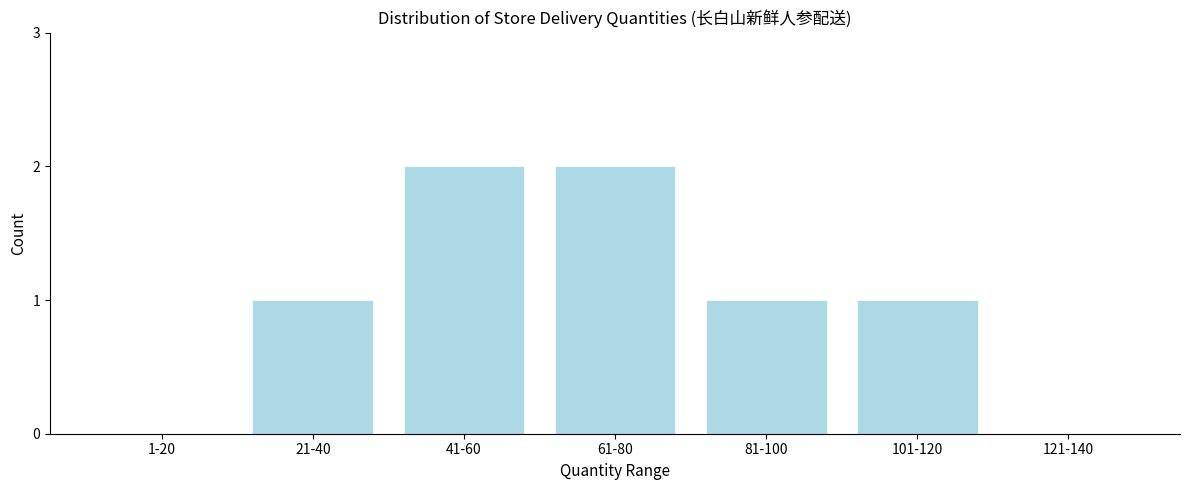

Reading left to right, what are all the values shown in this chart?

1-20=0	21-40=1	41-60=2	61-80=2	81-100=1	101-120=1	121-140=0